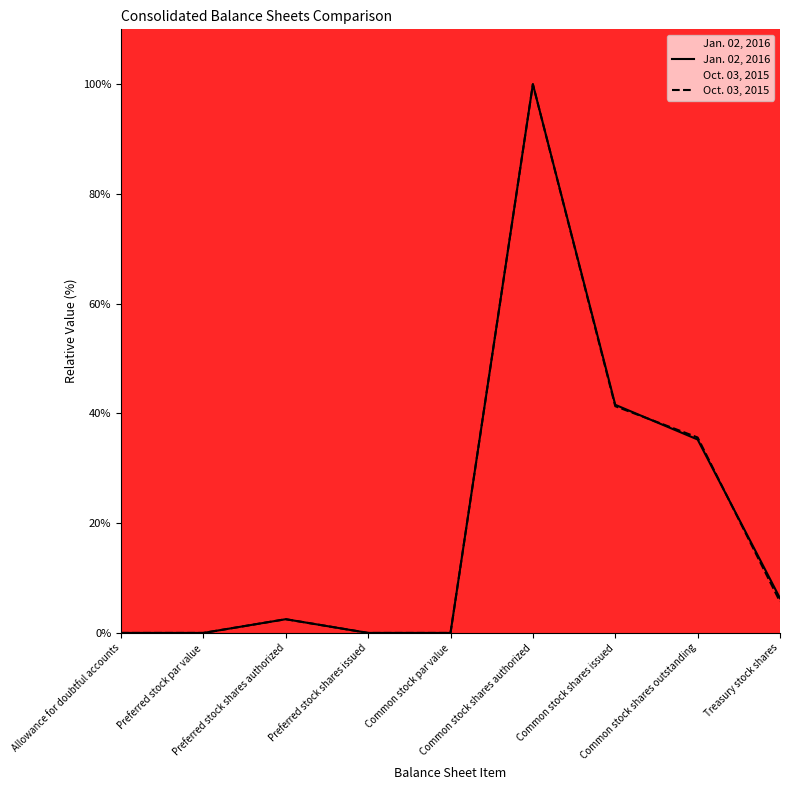

Where does the Oct. 03, 2015 series first go above 2?

Preferred stock shares authorized